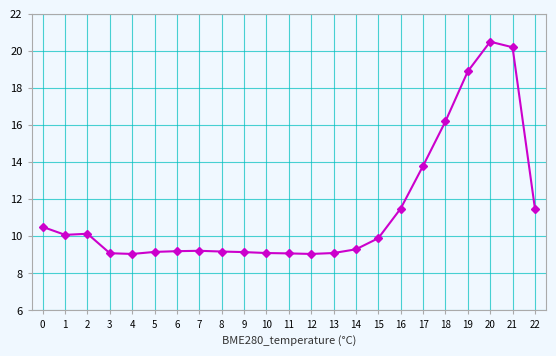

Which has a higher value, 4 or 17?

17